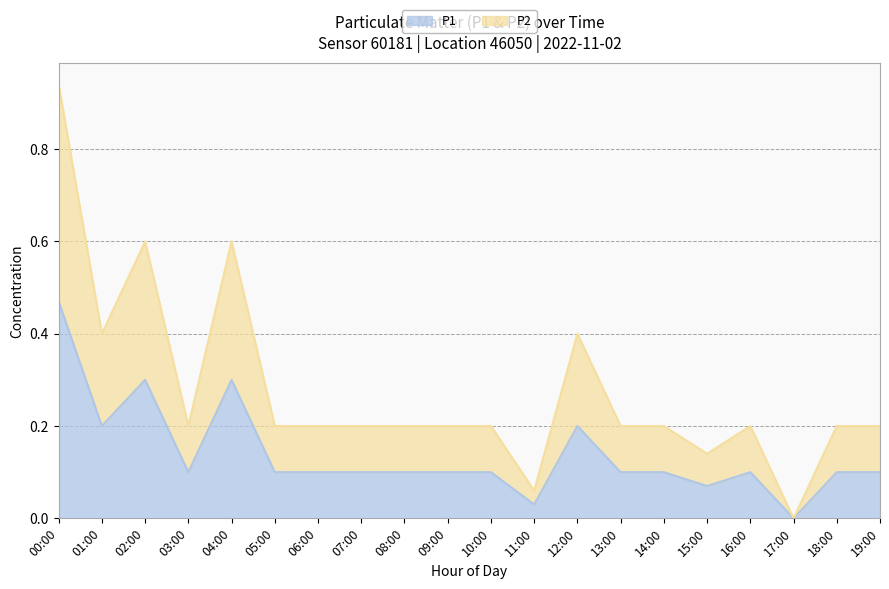

Which series has the largest total across all categories?

P2